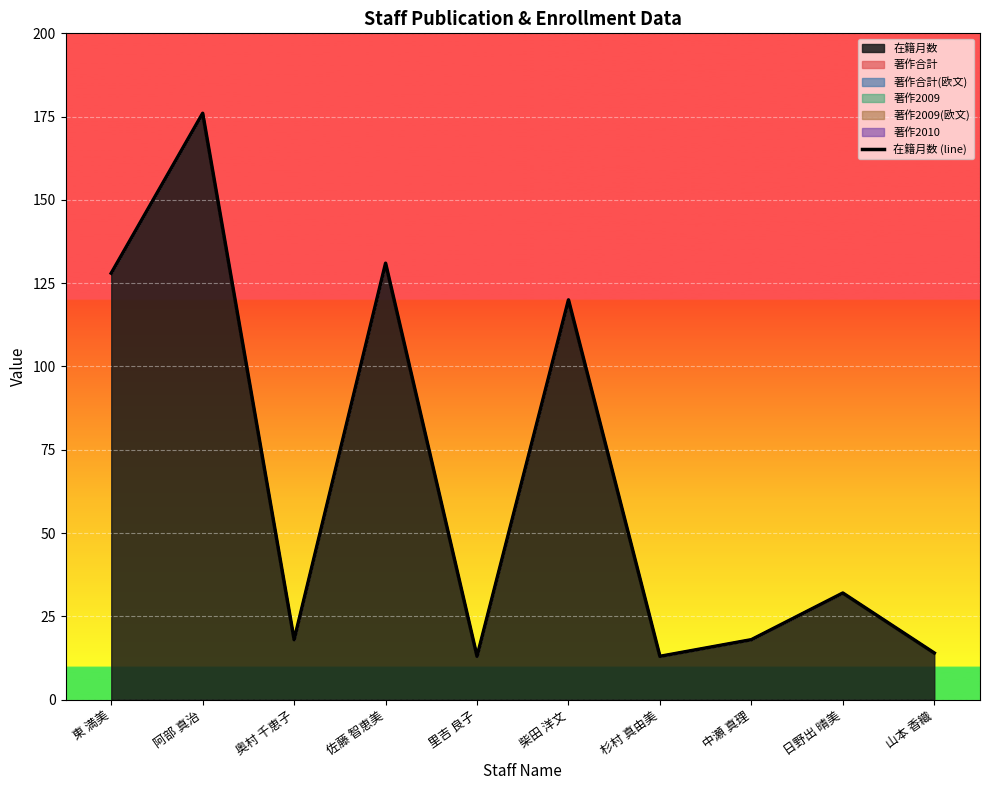

What is the difference between the values at 奥村 千恵子 and 杉村 真由美?

5